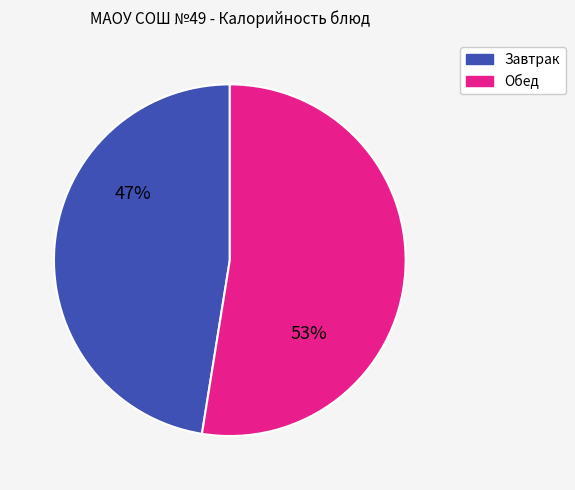

To the nearest percent, what is the average slice percentage?

50%